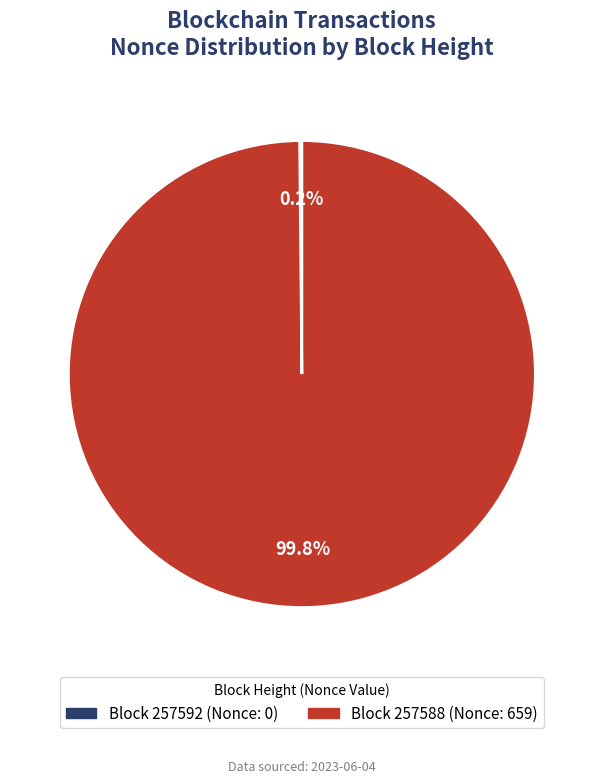

Is there any slice that represents more than half of the pie?

Yes